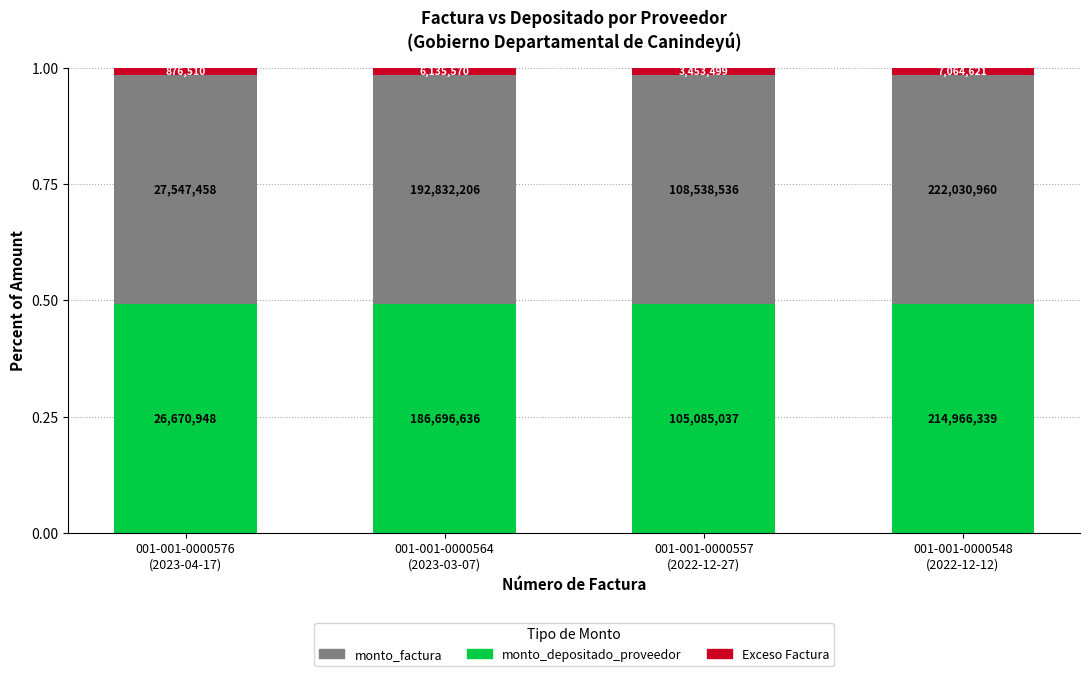

Are the bars grouped side by side (vs. stacked)?

No